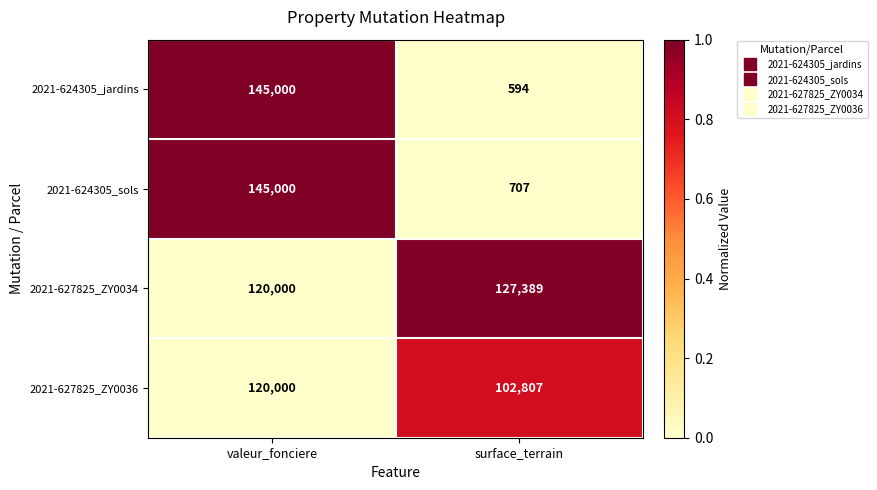

At which label does 2021-624305_sols reach its peak?

valeur_fonciere